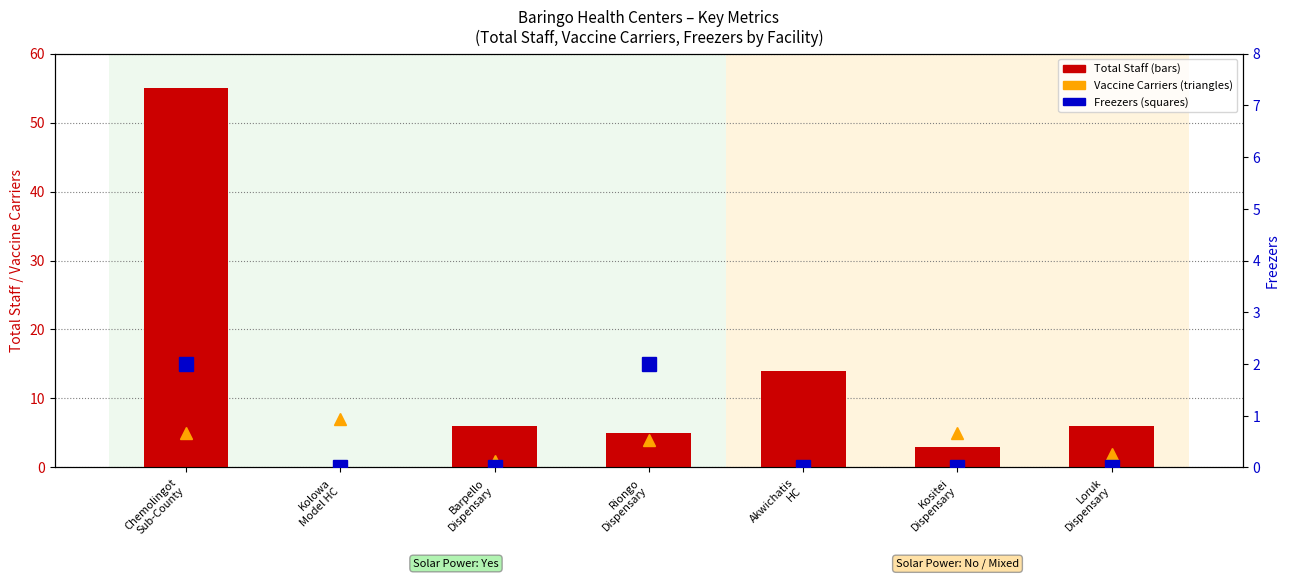

Rank the series by their average value, from highest to lowest.

Total Staff, Vaccine Carriers, Freezers